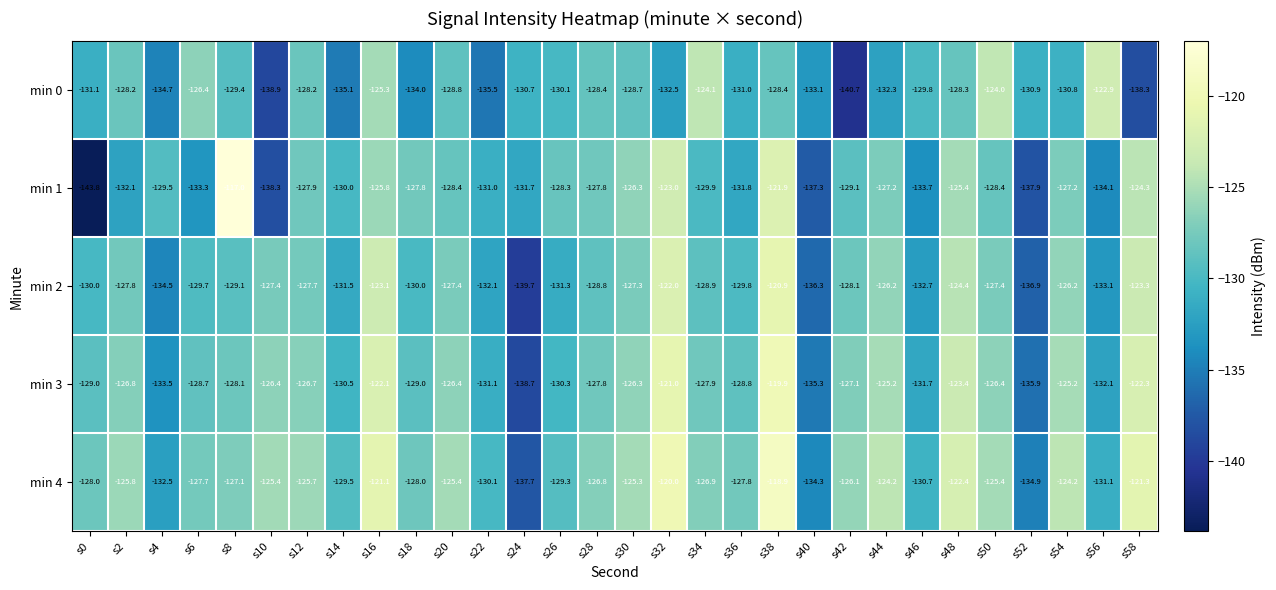

At which label does min 0 reach its minimum?

s42